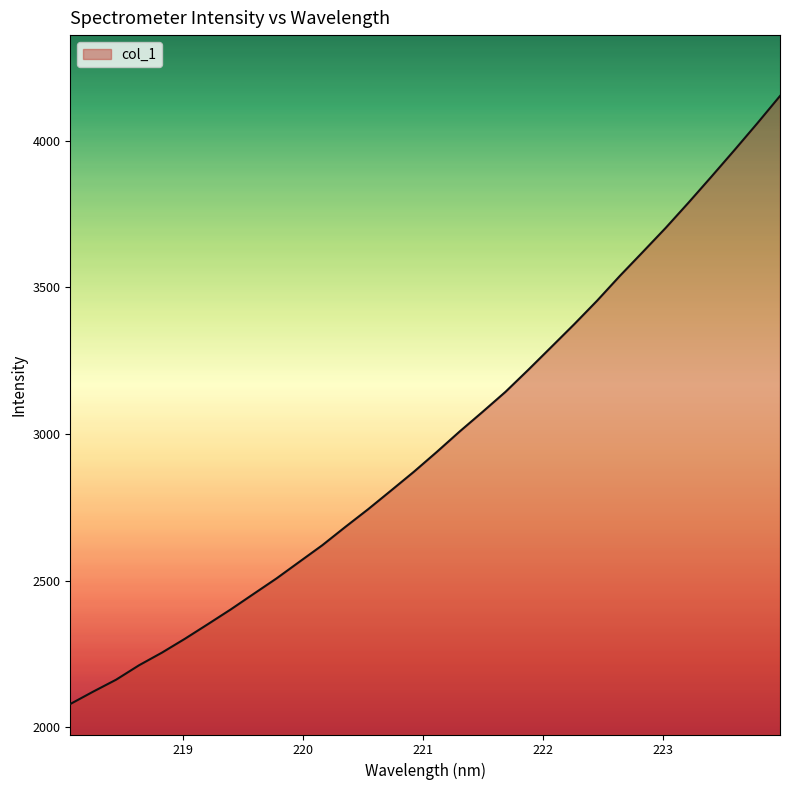

What is the difference between the maximum and minimum values?

2073.7